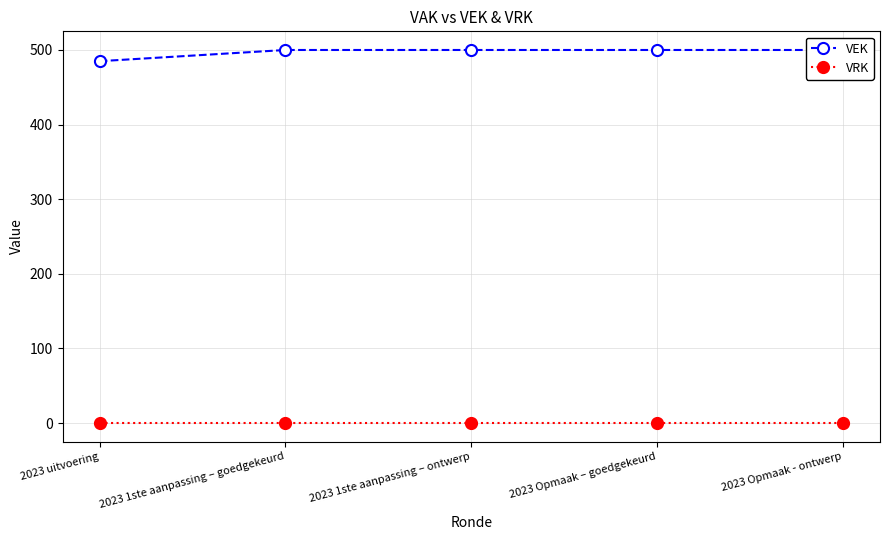

What is the total value across all series at 2023 1ste aanpassing – goedgekeurd?

500